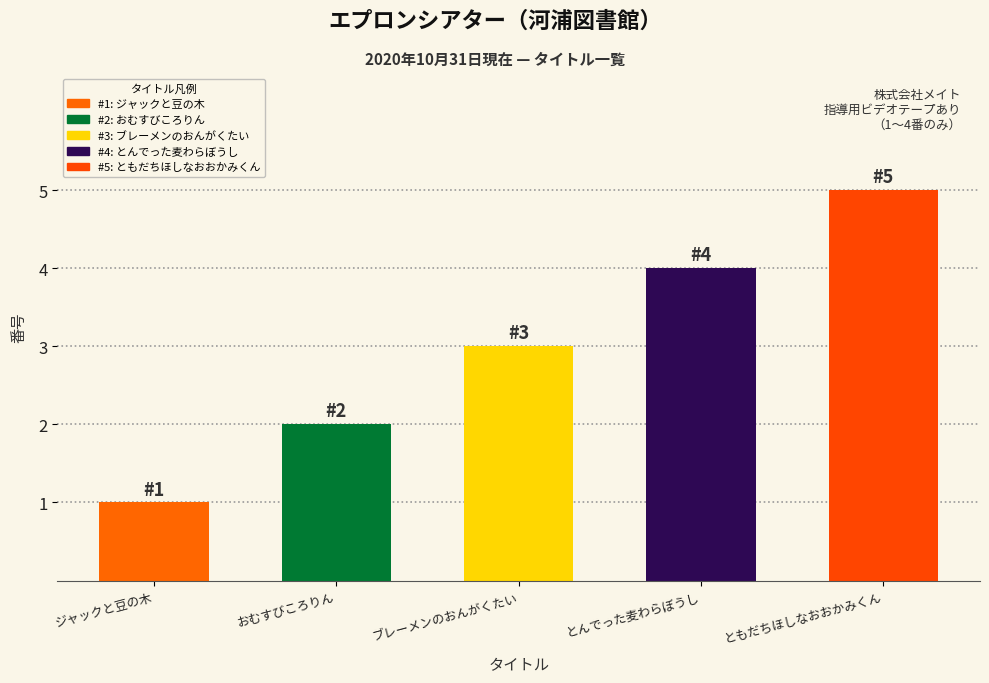

At which label is the value closest to 3?

ブレーメンのおんがくたい